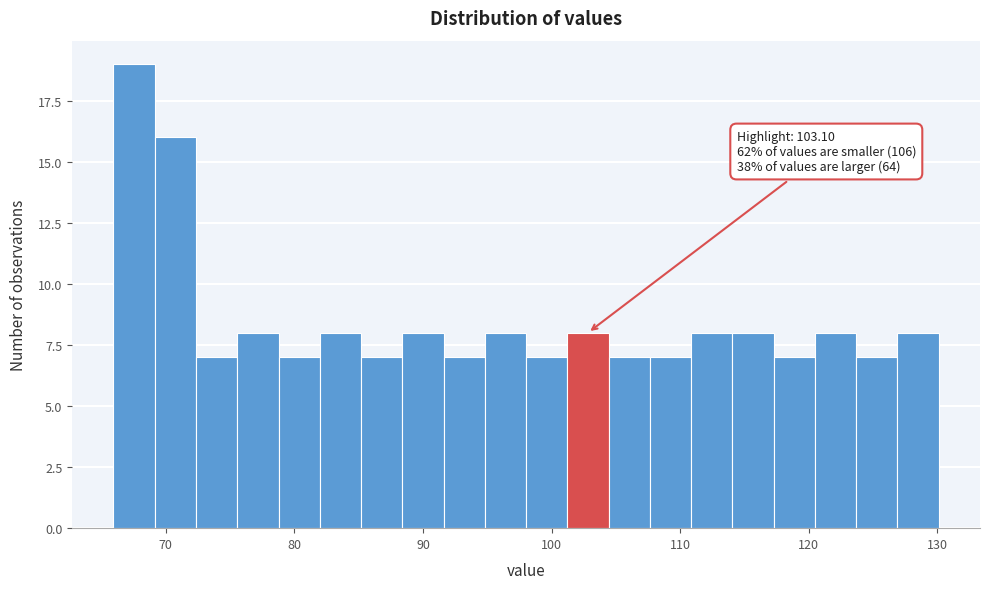

Read against the x-axis, roughly where is the centre of the tallest bar?

68